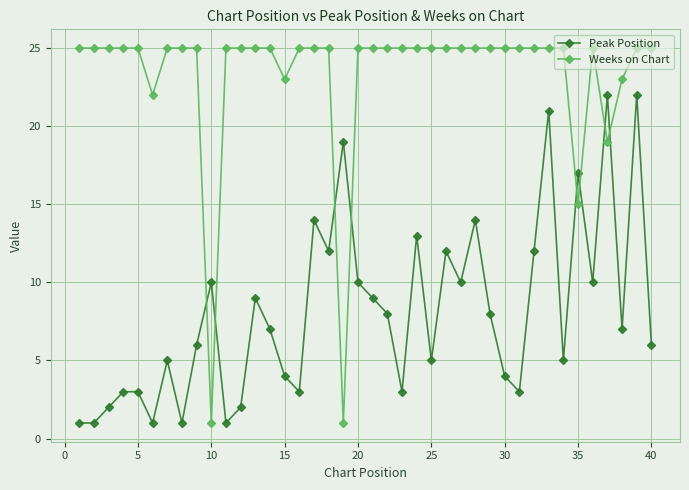

List the series in order of their peak value, highest first.

Weeks on Chart, Peak Position